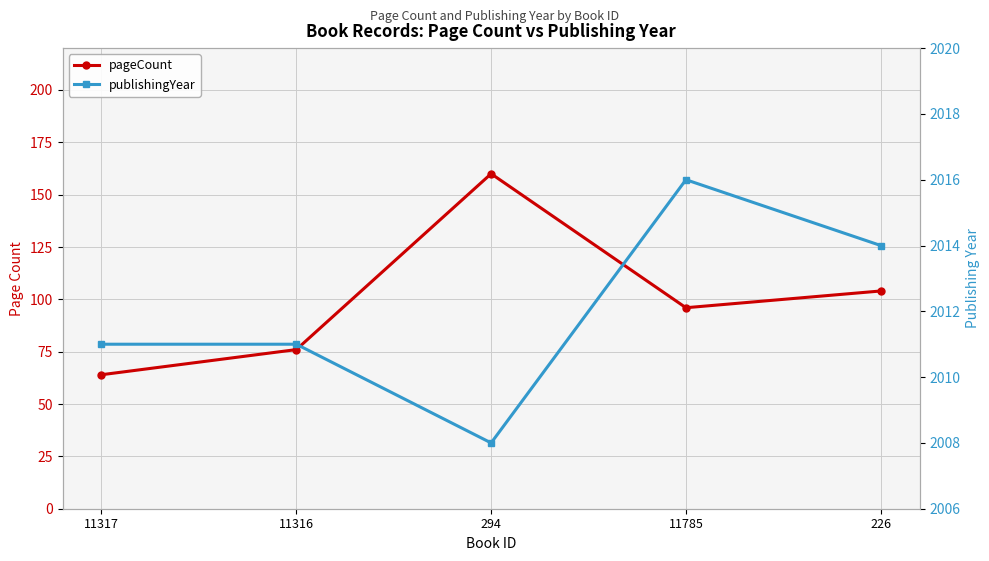

What is the difference between the maximum and minimum values in the pageCount series?

96